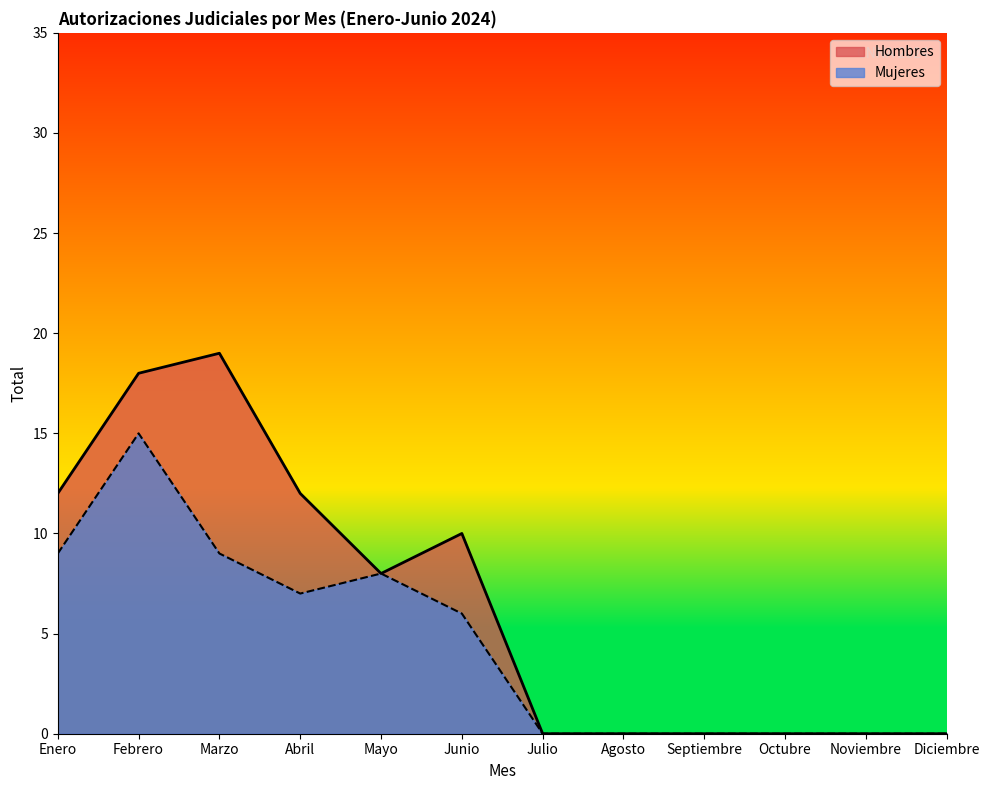

True or false: Mujeres has more than 0 points higher than both neighbors.

True